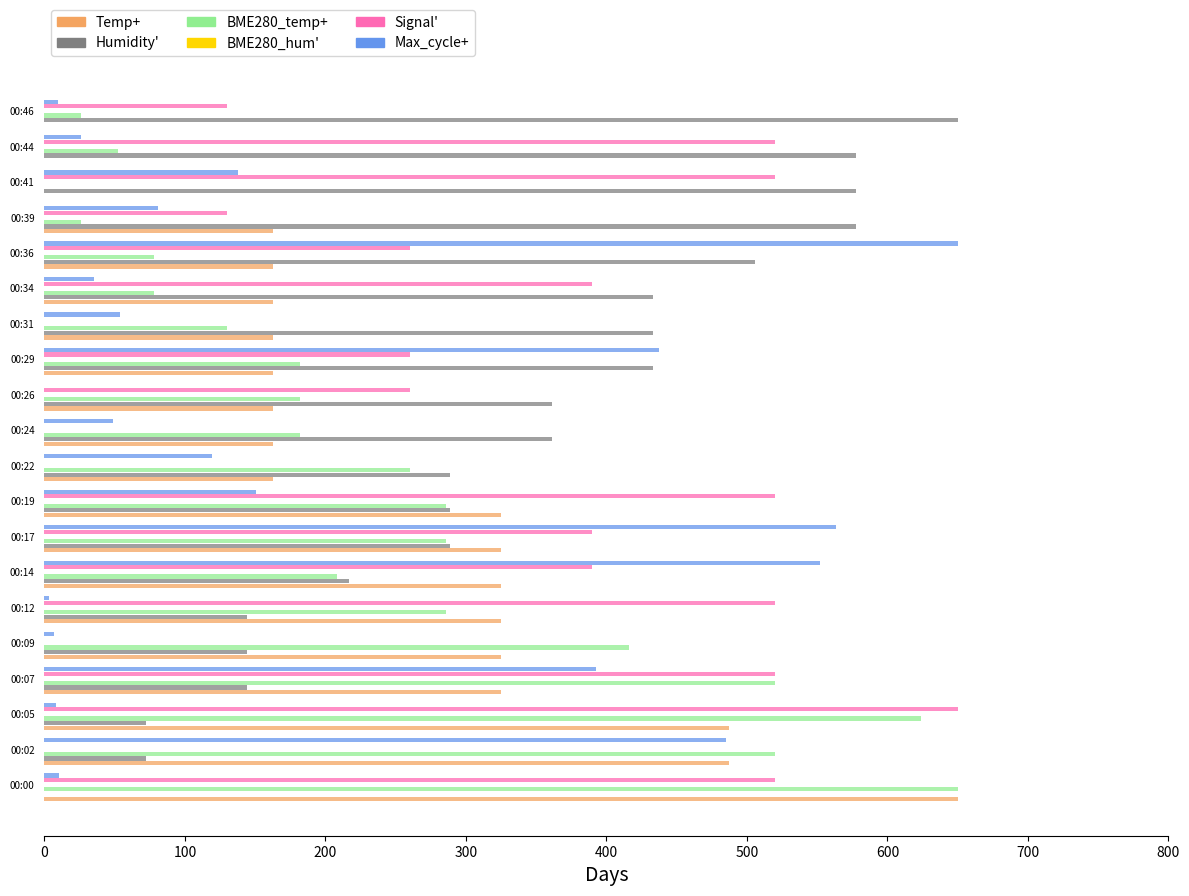

How many values in Humidity are above zero?

19